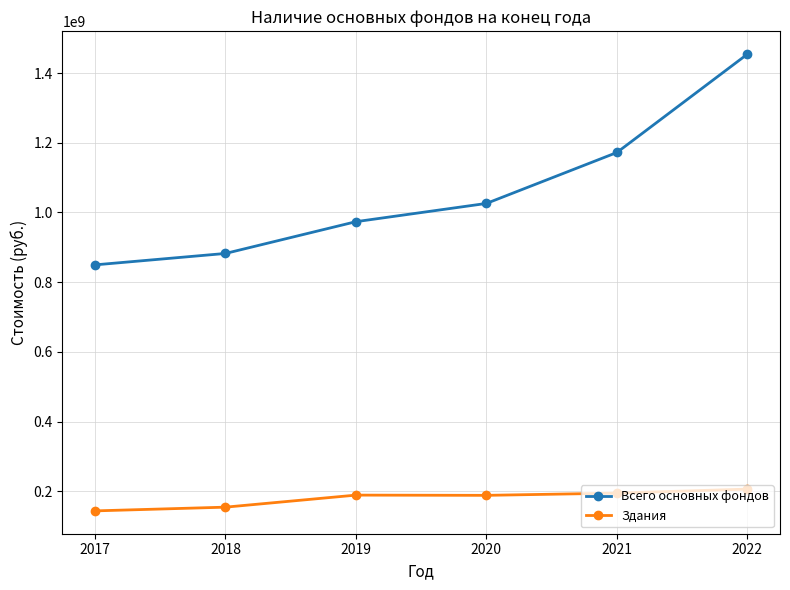

List the series in order of their overall mean, lowest first.

Здания, Всего основных фондов